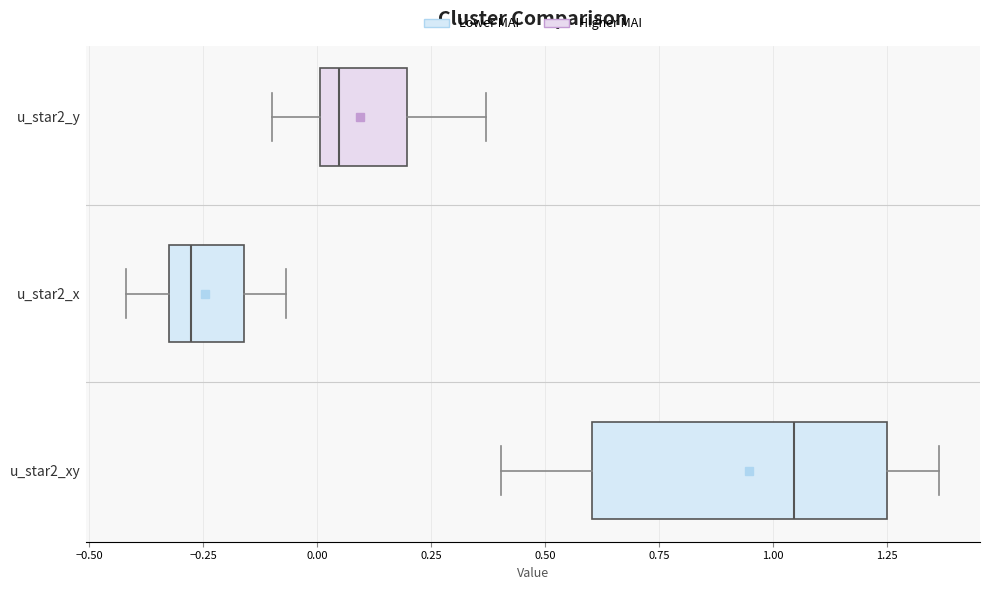

Reading bottom to top, read every box against the x-axis: the position of its median line, the range the box covers, and the ends of its whiskers. The values are not printed on the chart, so give them approximately, as read against the axis.

u_star2_xy: median 1.05, box 0.60 to 1.25, whiskers 0.40 to 1.35
u_star2_x: median -0.30 (just right of the box's left edge), box -0.30 to -0.15, whiskers -0.40 to -0.05
u_star2_y: median 0.05, box 0.00 to 0.20, whiskers -0.10 to 0.35